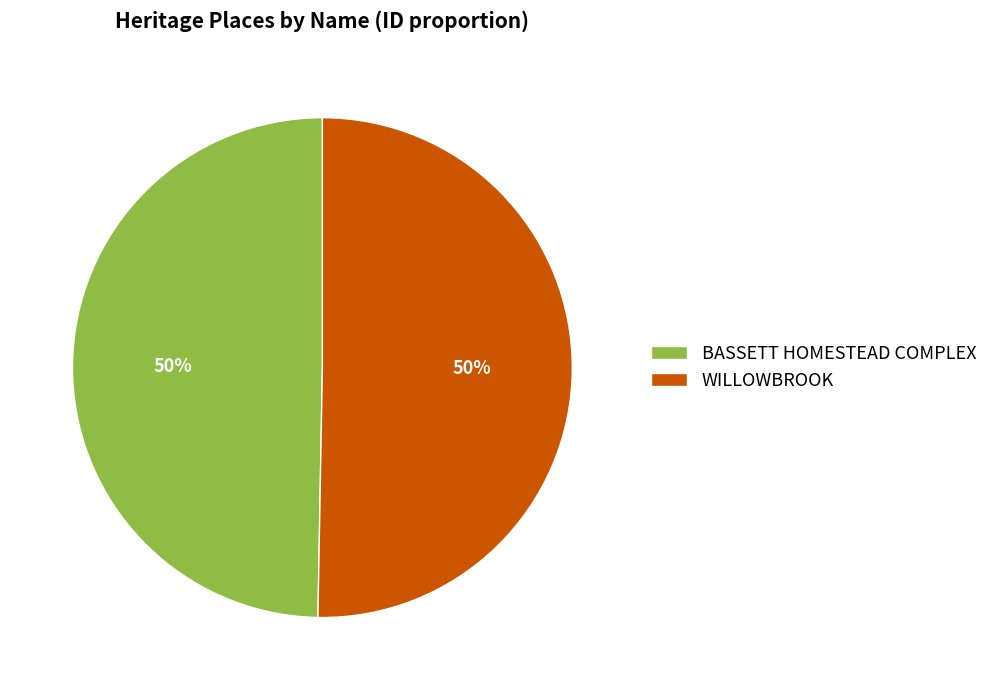

Is it true that BASSETT HOMESTEAD COMPLEX is 50% of the pie?

True